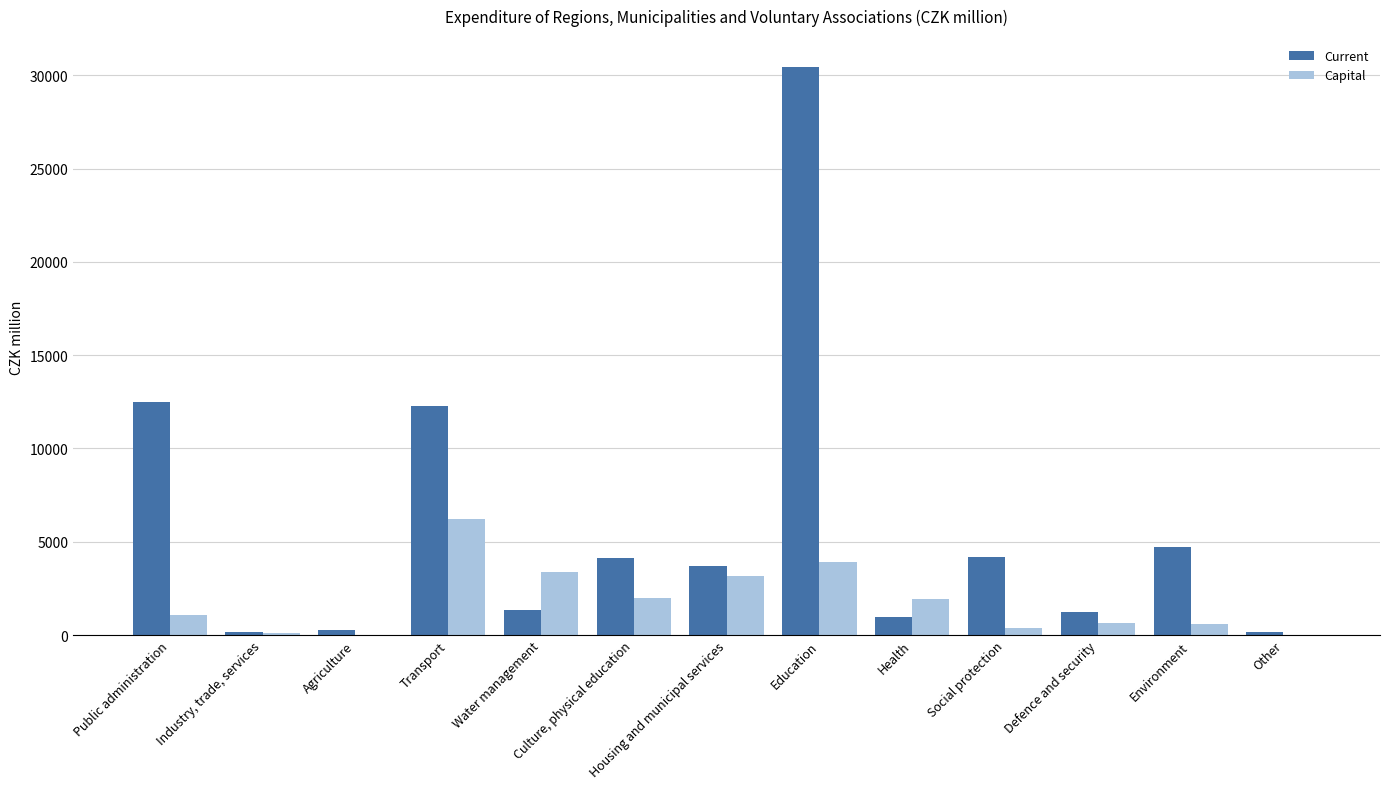

The value of Current at Housing and municipal services is 3724.4. True or false?

True